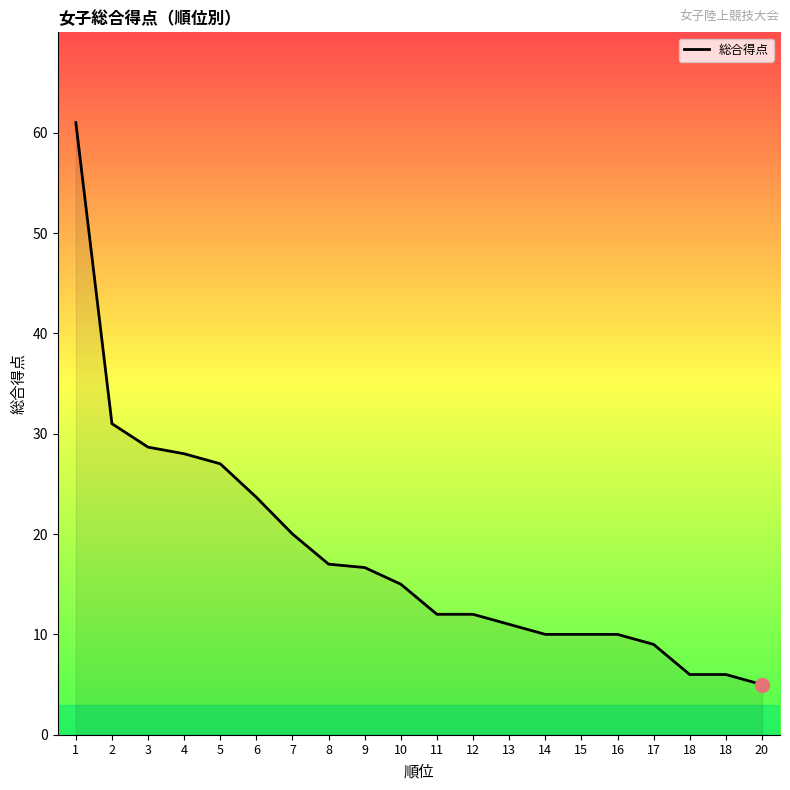

Reading left to right, transcribe all the data shown in this chart.

61.0	31.0	28.7	28.0	27.0	23.7	20.0	17.0	16.7	15.0	12.0	12.0	11.0	10.0	10.0	10.0	9.0	6.0	6.0	5.0